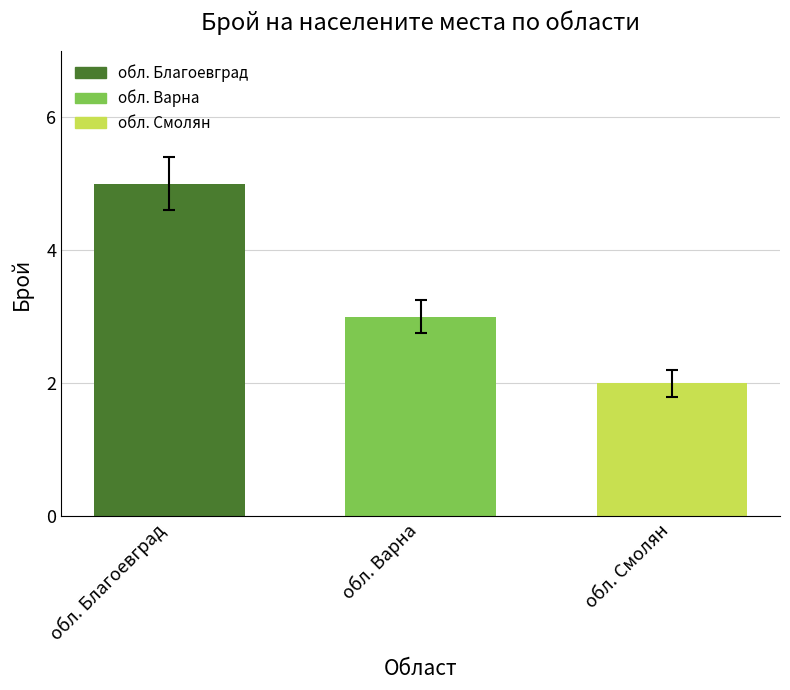

What value does the обл. Варна series have at обл. Варна?

3